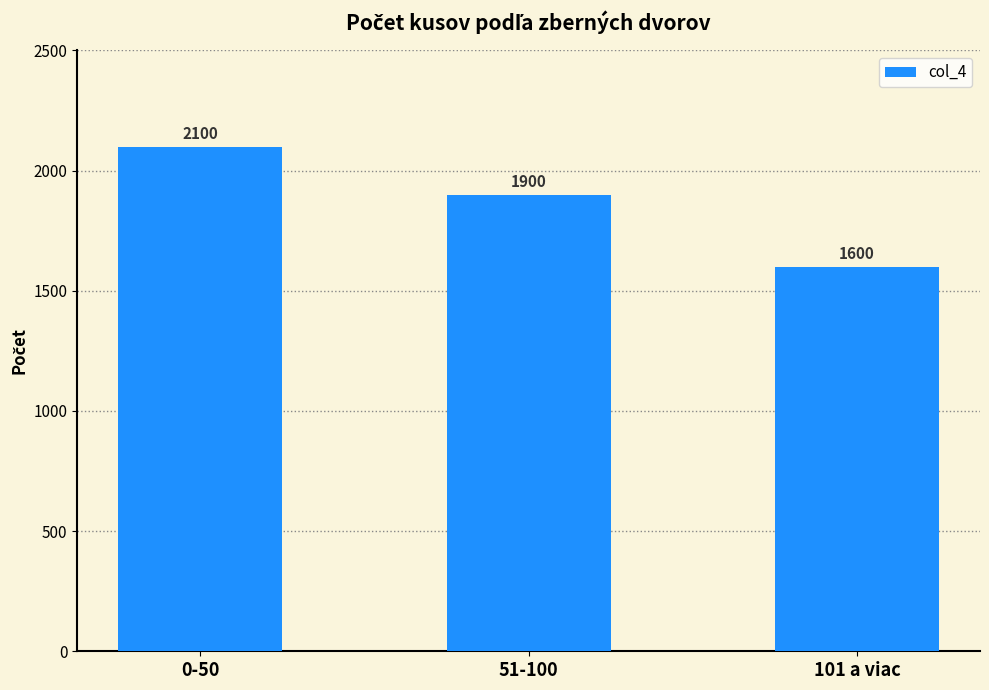

What is the label of the 3rd bar from the left?

101 a viac